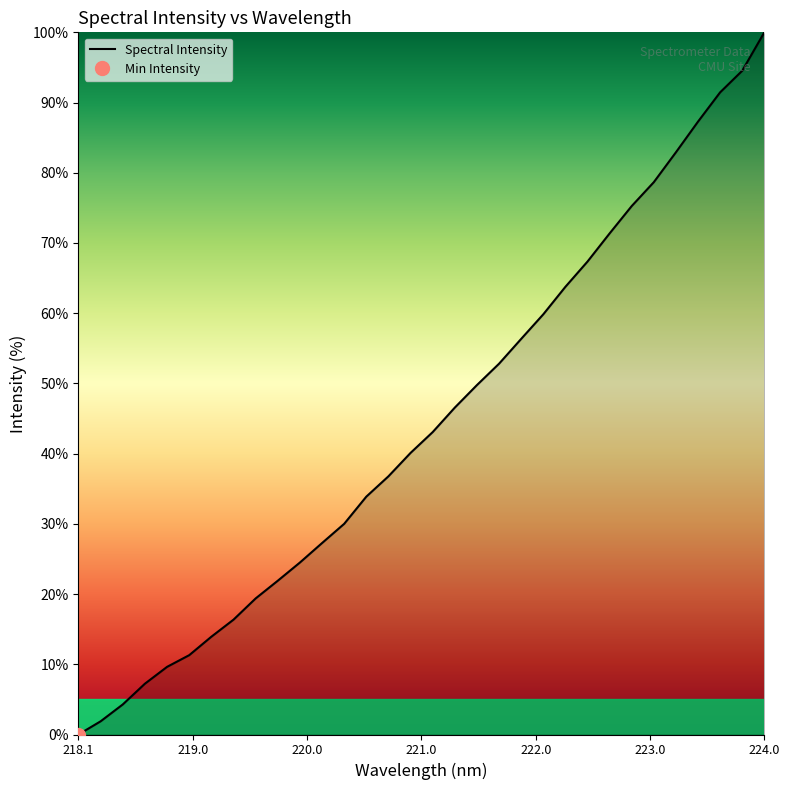

At which label does Spectral Intensity reach its peak?

224.0